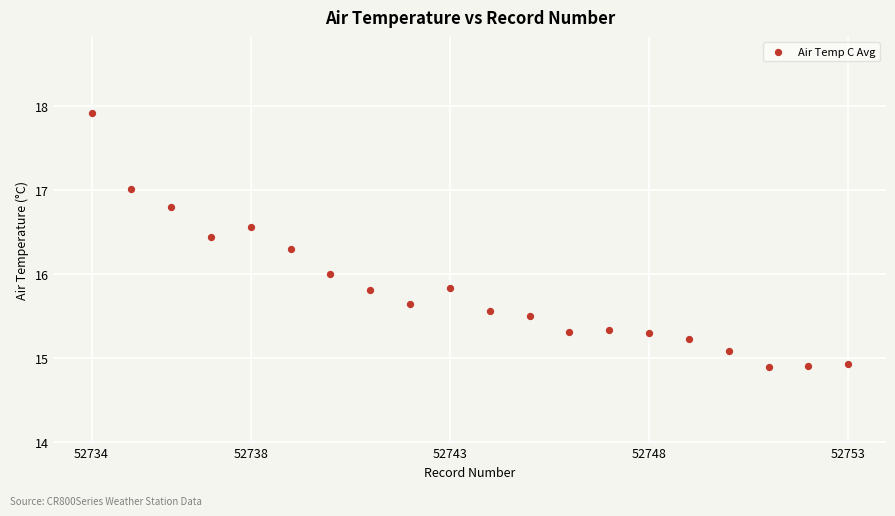

What is the range of Y values (max minus min)?

3.0